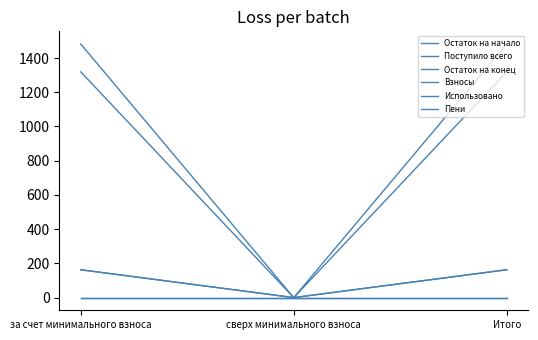

The Остаток на начало series shows 1319.1 at за счет минимального взноса. True or false?

True